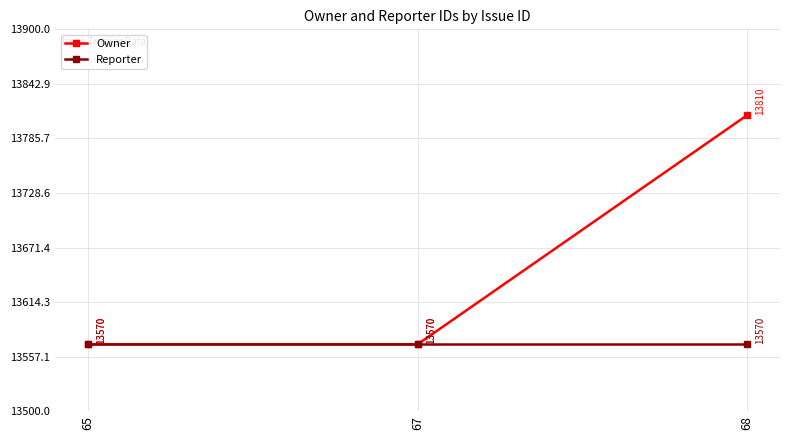

List the series in order of their overall mean, highest first.

Owner, Reporter